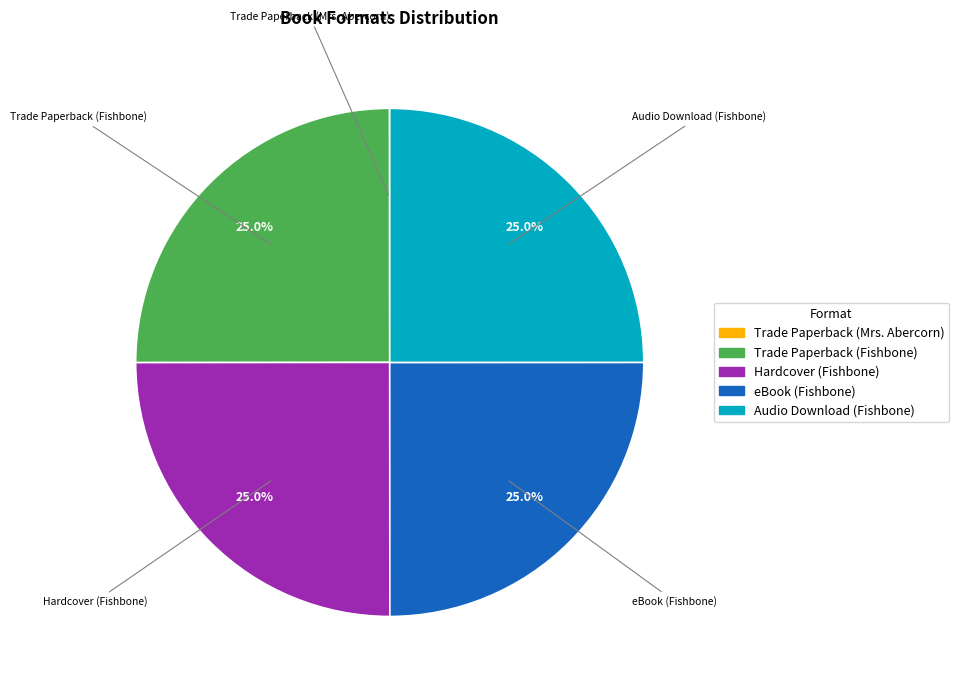

Approximately how many times larger is the value at eBook (Fishbone) compared to Hardcover (Fishbone)?

1.0